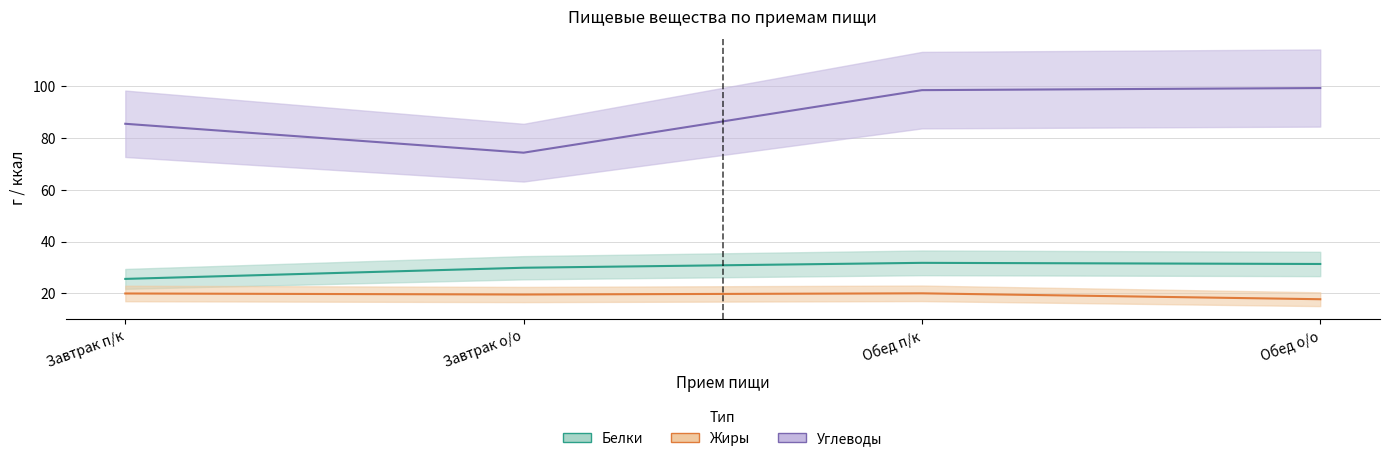

True or false: Белки and Углеводы intersect in this chart.

False